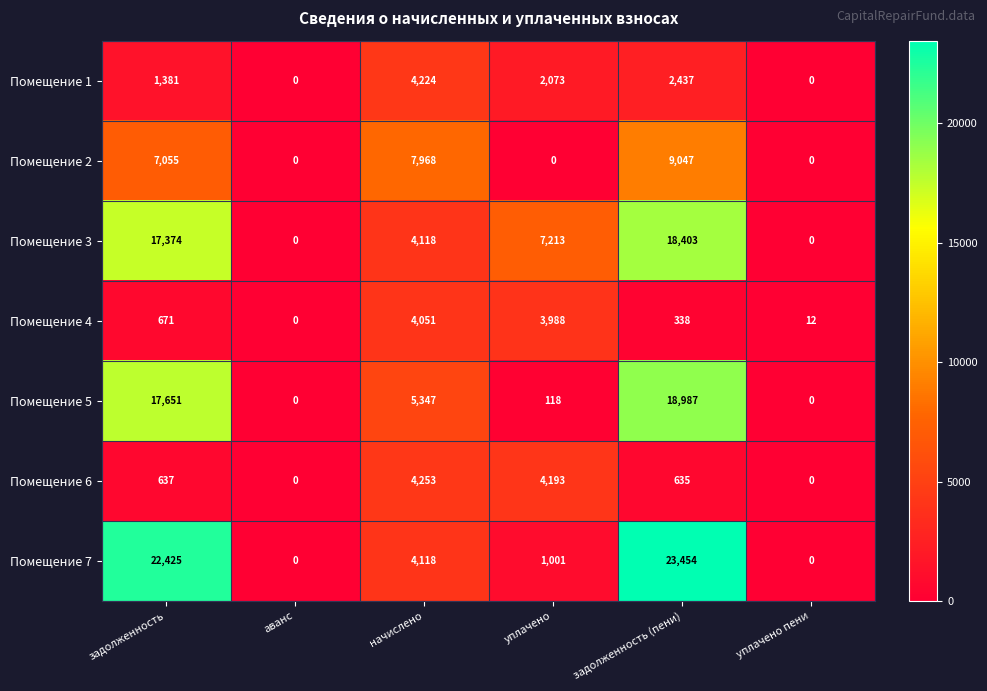

Where does the Помещение 7 series first go above 4118?

задолженность